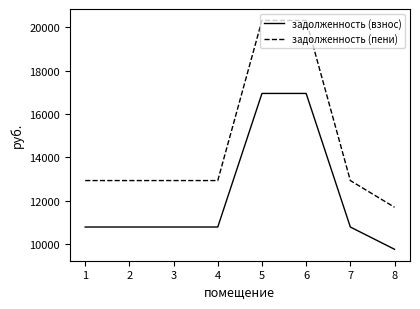

Count the number of categories in the chart.

8